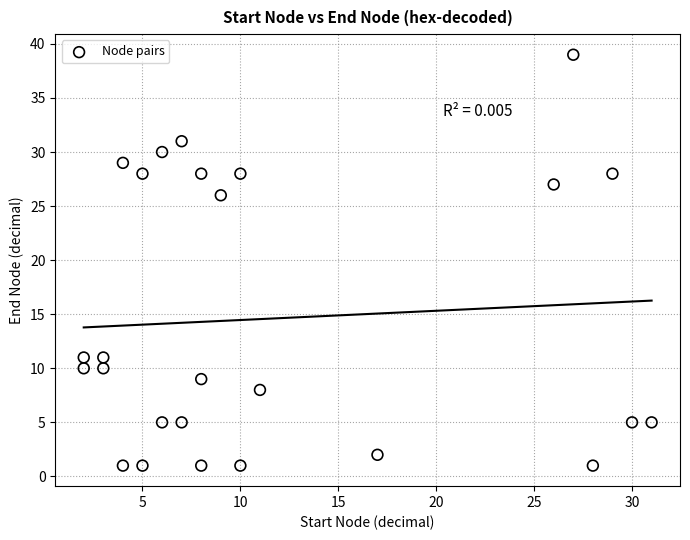

What Y value in the scatter plot is closest to 20?

26